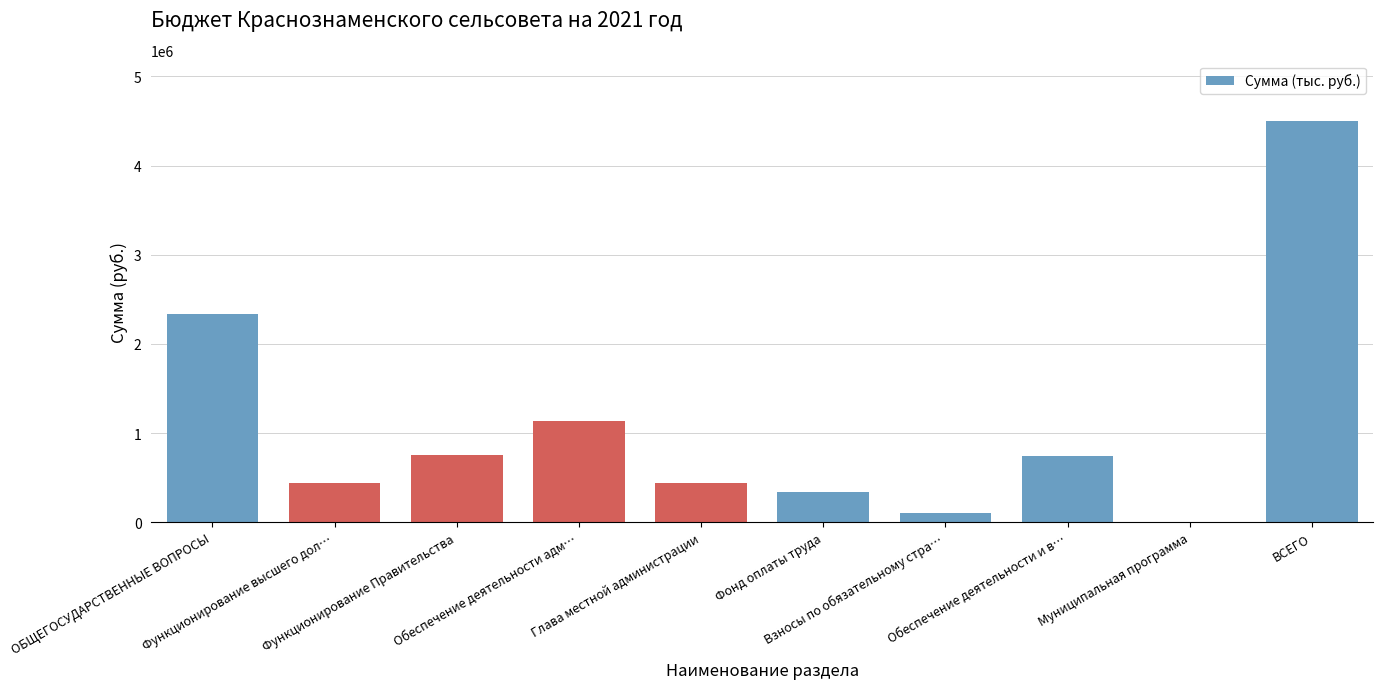

Count the number of data series in this chart.

1